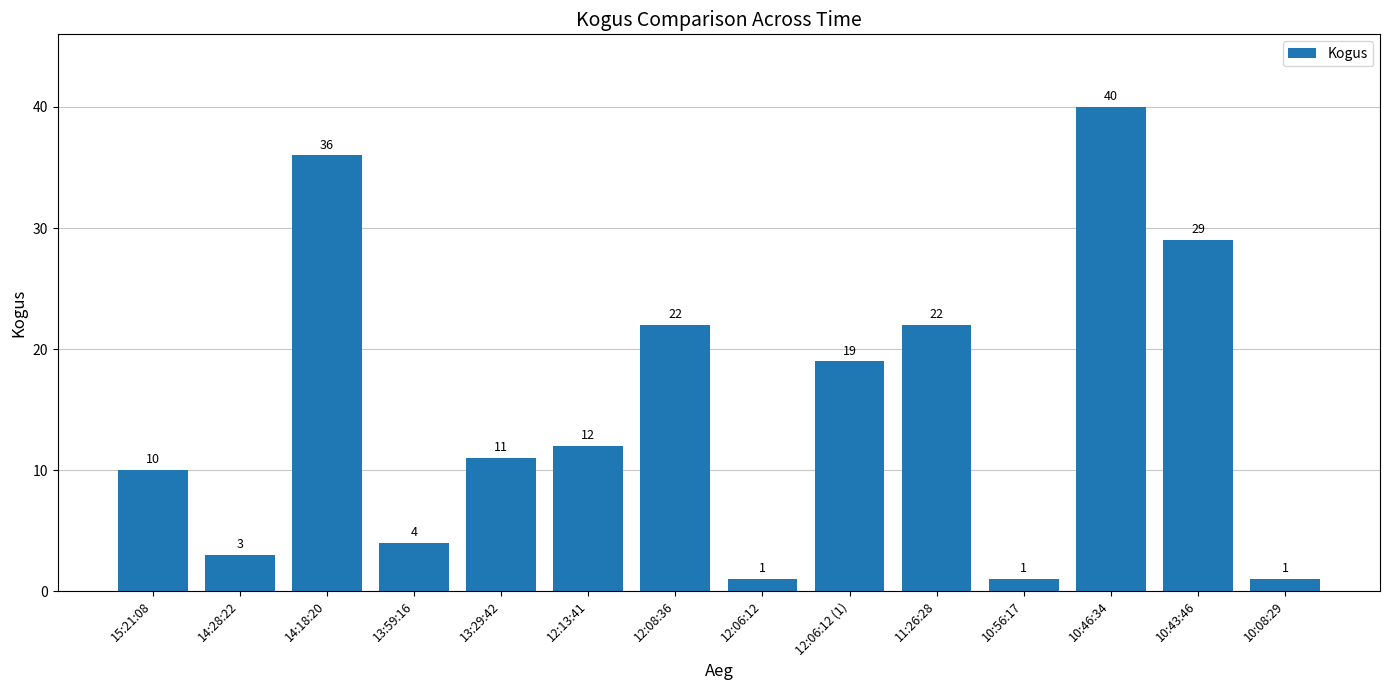

What is the change in value from 12:06:12 (1) to 11:26:28?

+3